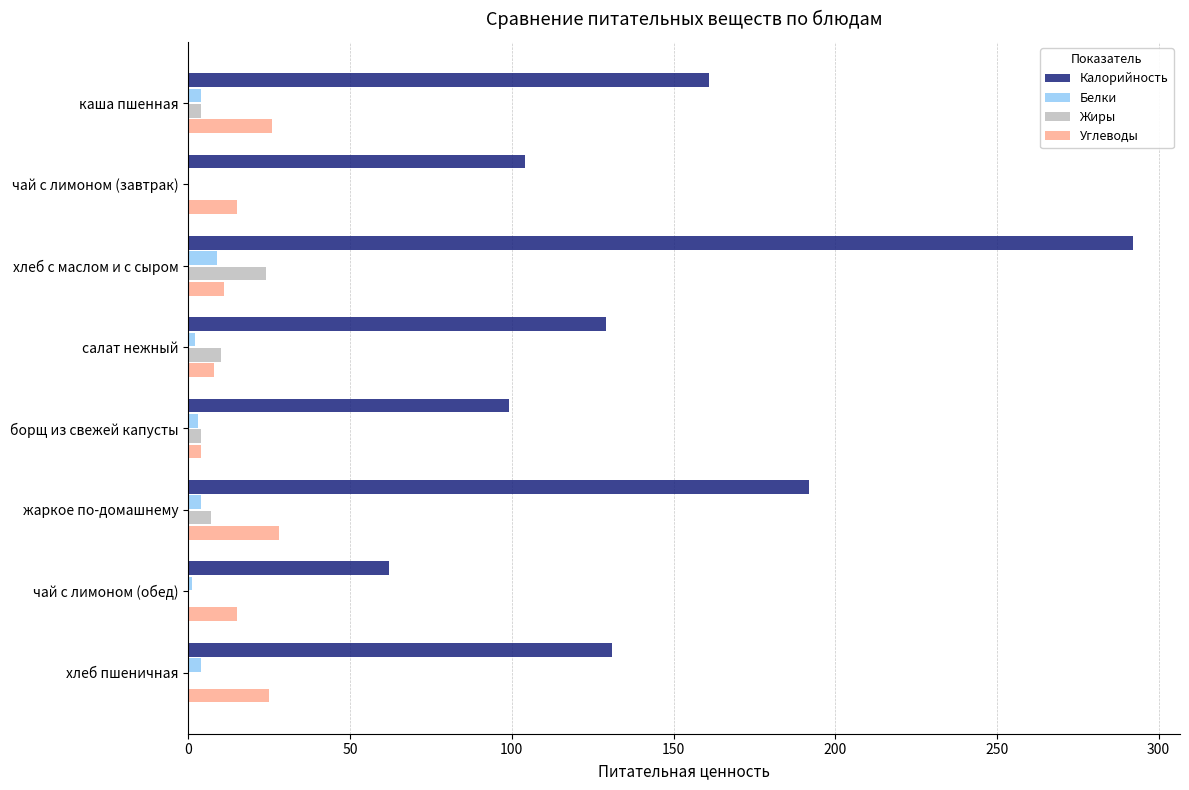

Is the value of Углеводы at хлеб пшеничная greater than the value of Калорийность at жаркое по-домашнему?

No